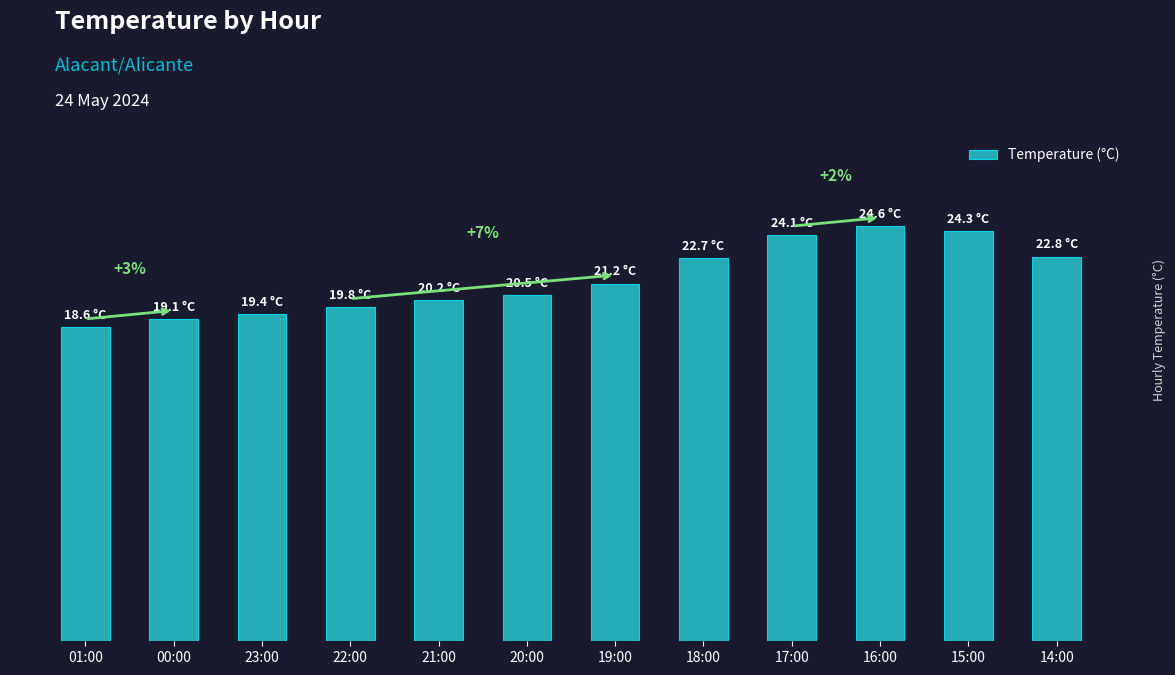

What is the label of the 4th bar from the right?

17:00